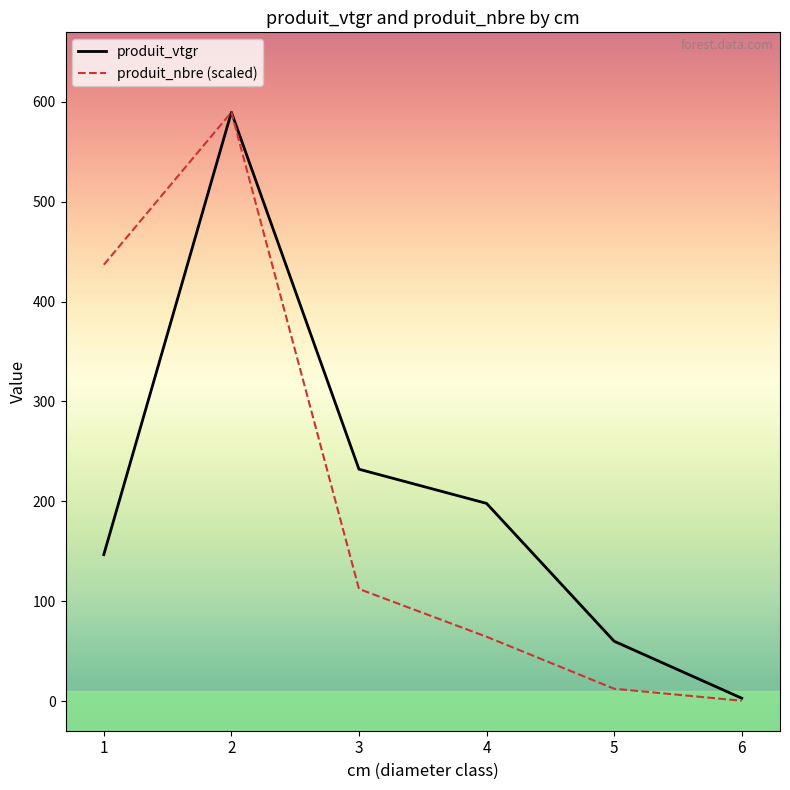

In produit_nbre (scaled), how many points are higher than both neighbors (excluding endpoints)?

1